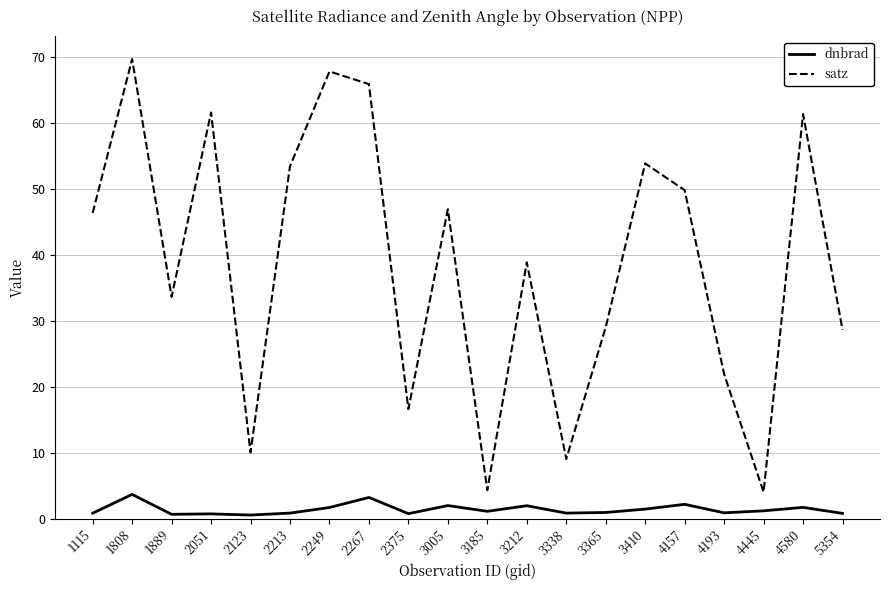

Rank the series by their average value, from lowest to highest.

dnbrad, satz